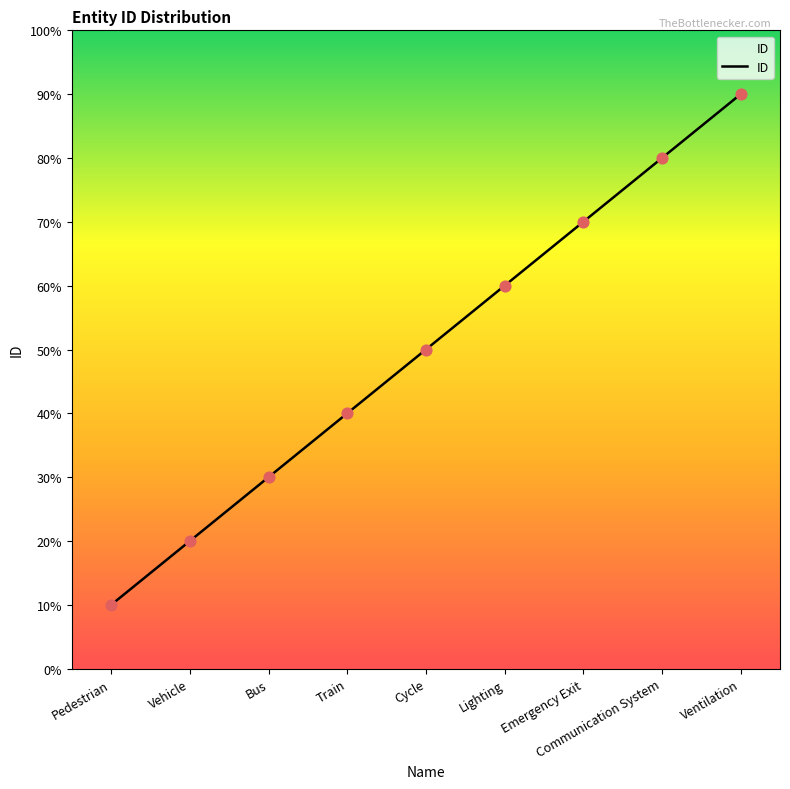

Between Cycle and Pedestrian, which is larger?

Cycle